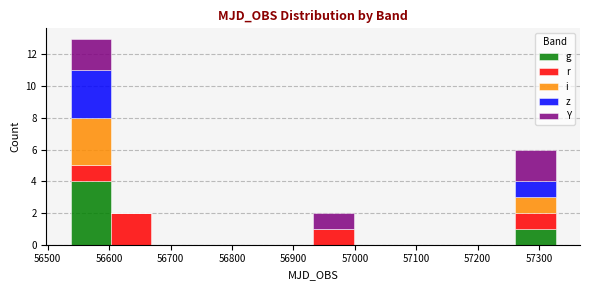

Reading left to right, transcribe this chart: for each stacked bar, give the range it covers on the x-axis and its total height. Neither the bar edges nor the heights are printed on the chart, so give them approximately, as read against the axes.

56540 to 56600: 13
56600 to 56670: 2
56670 to 56730: 0
56730 to 56800: 0
56800 to 56870: 0
56870 to 56930: 0
56930 to 57000: 2
57000 to 57060: 0
57060 to 57130: 0
57130 to 57200: 0
57200 to 57260: 0
57260 to 57330: 6